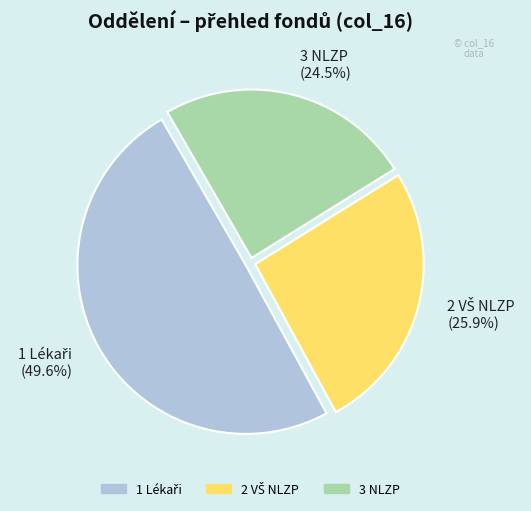

Does any single category account for the majority?

No